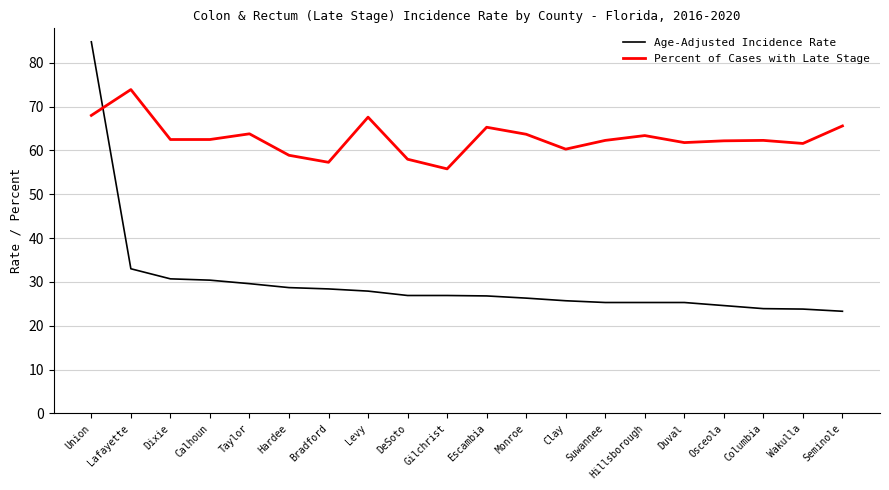

Which series has the largest range (max minus min)?

Age-Adjusted Incidence Rate